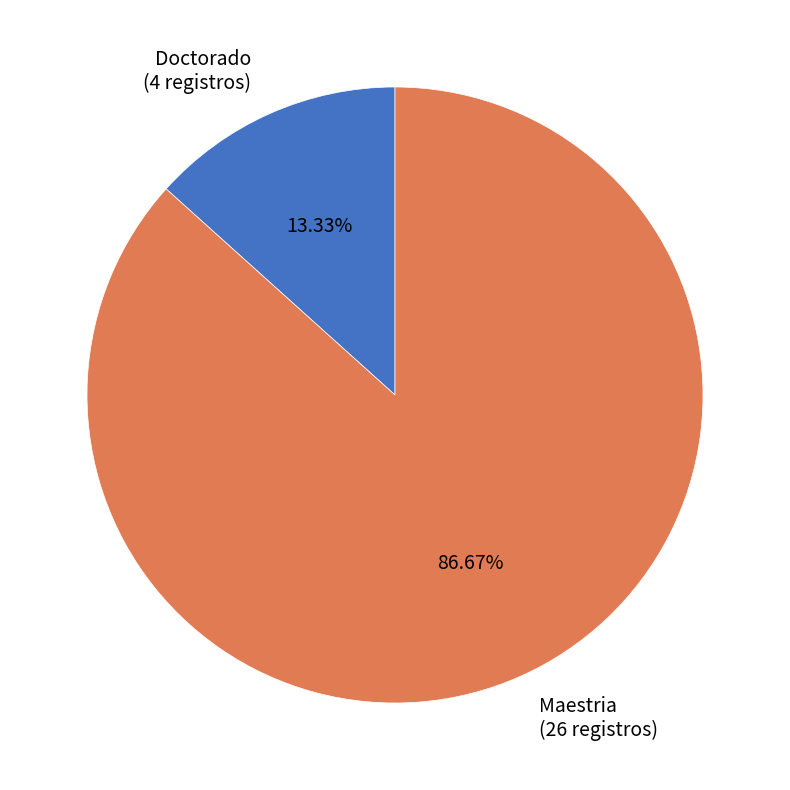

Which category accounts for the majority?

Maestria